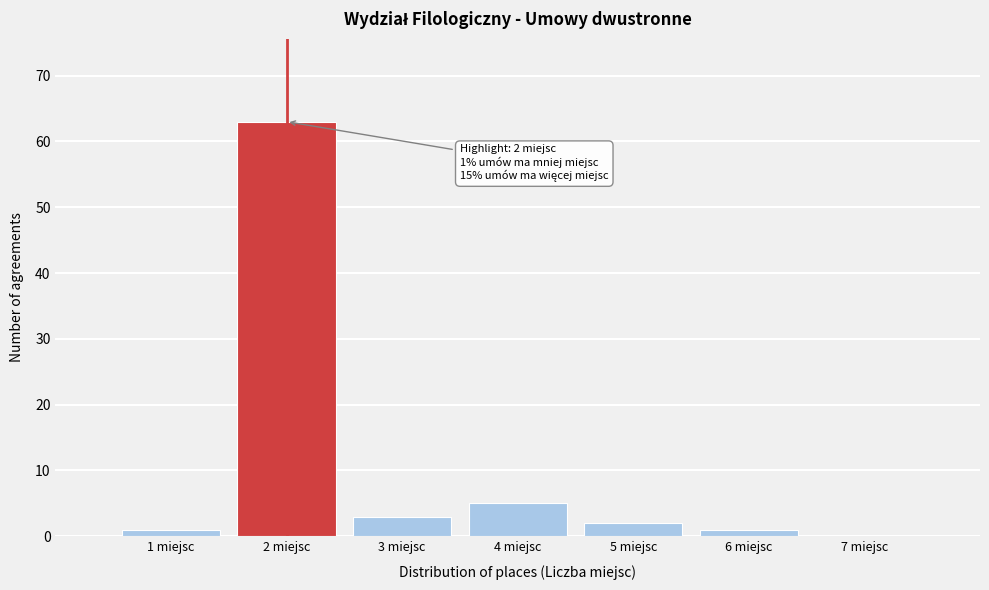

Which range on the x-axis has the tallest bar?

1.5 to 2.5